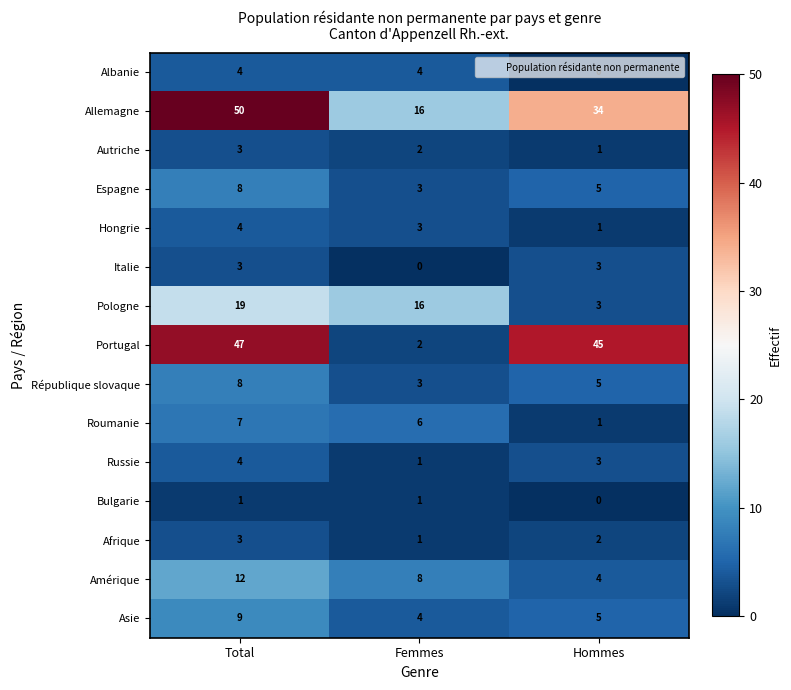

At how many categories does at least one series exceed 47?

1